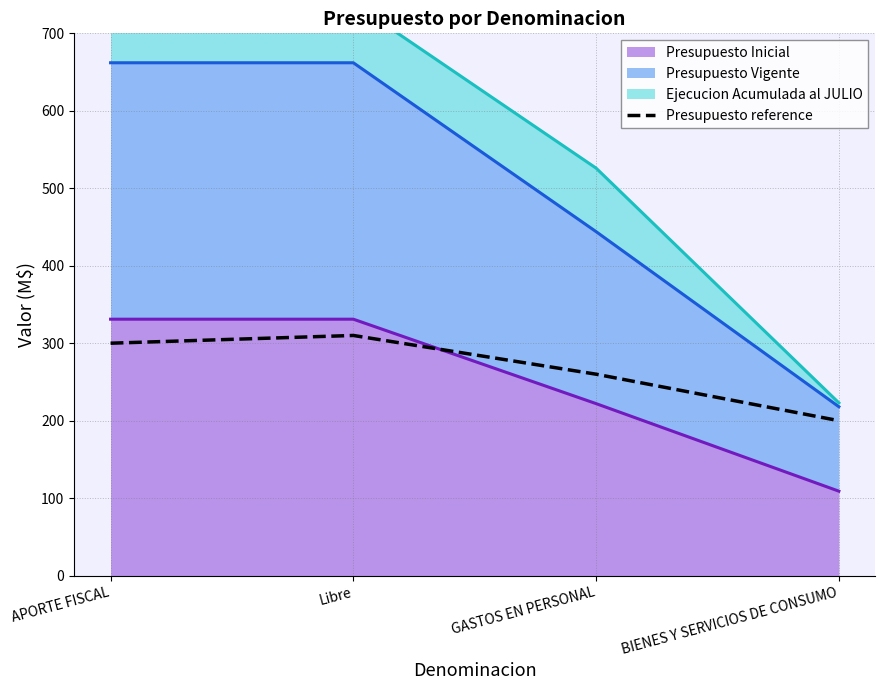

Rank the categories by value from highest to lowest.

Libre, APORTE FISCAL, GASTOS EN PERSONAL, BIENES Y SERVICIOS DE CONSUMO